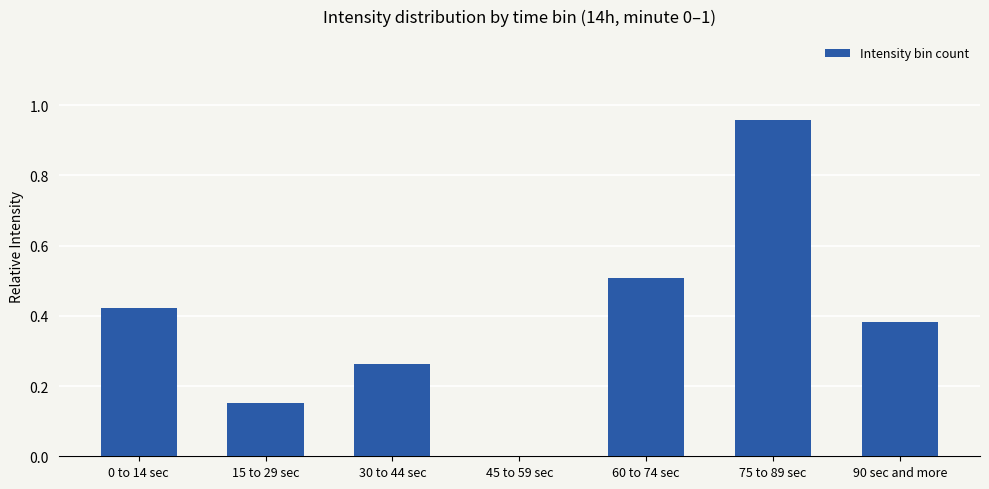

What is the sum of all values?

2.7